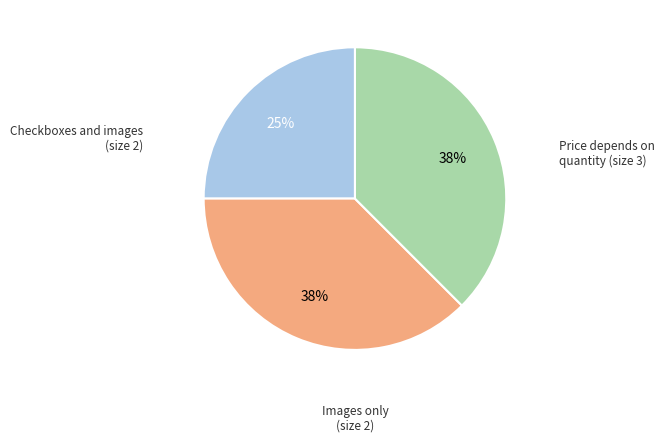

To the nearest percent, what is the average slice percentage?

33%